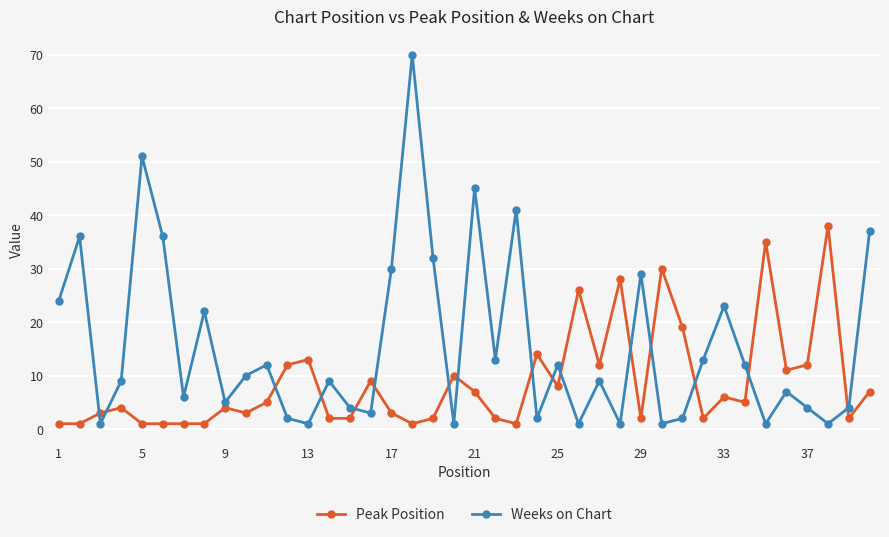

What is the difference between the maximum and second lowest values in the Peak Position series?

37